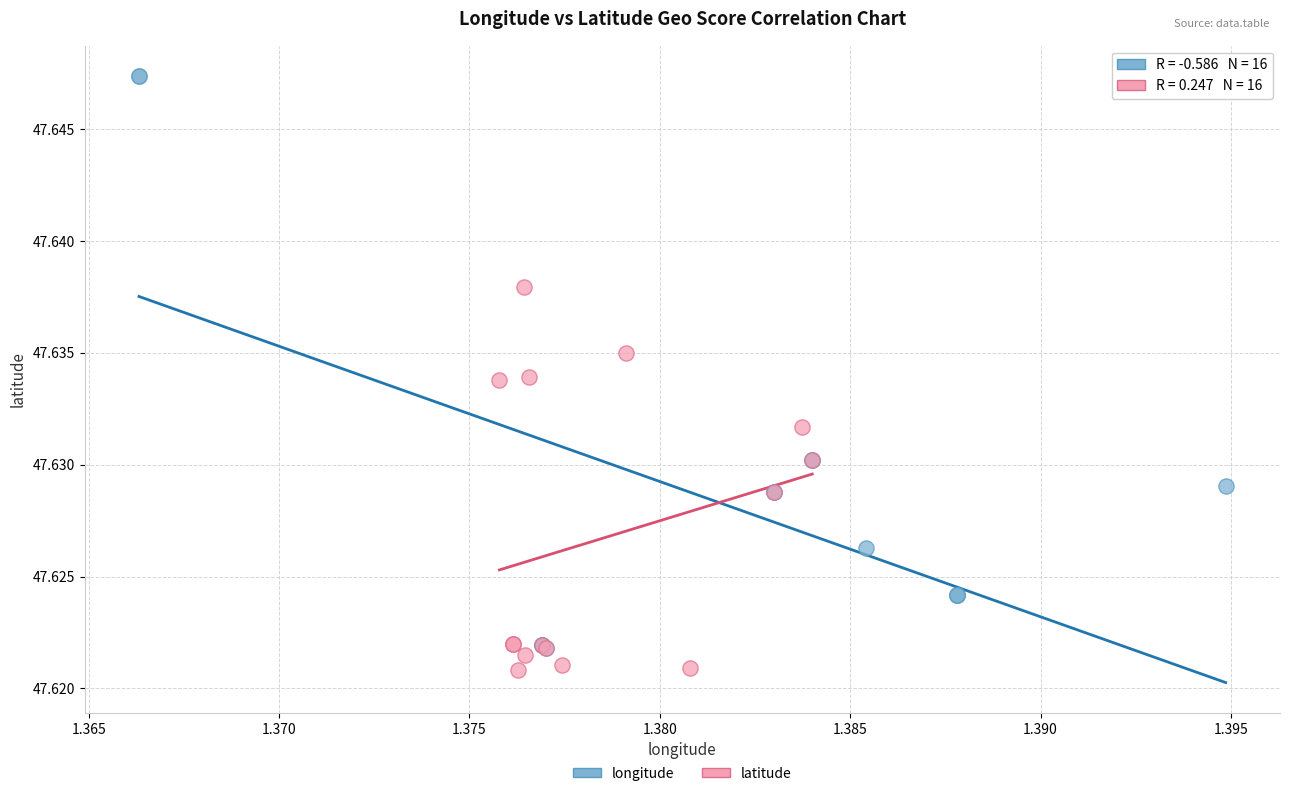

Which series contains the highest Y value?

longitude